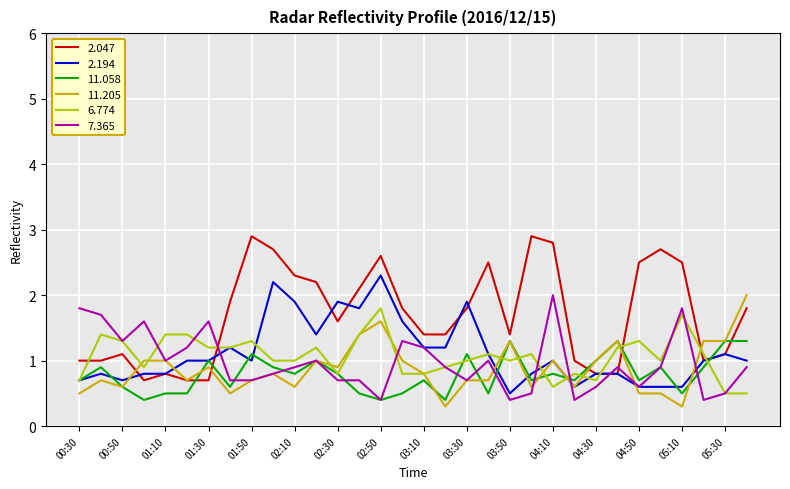

Which series has the largest total across all categories?

2.047